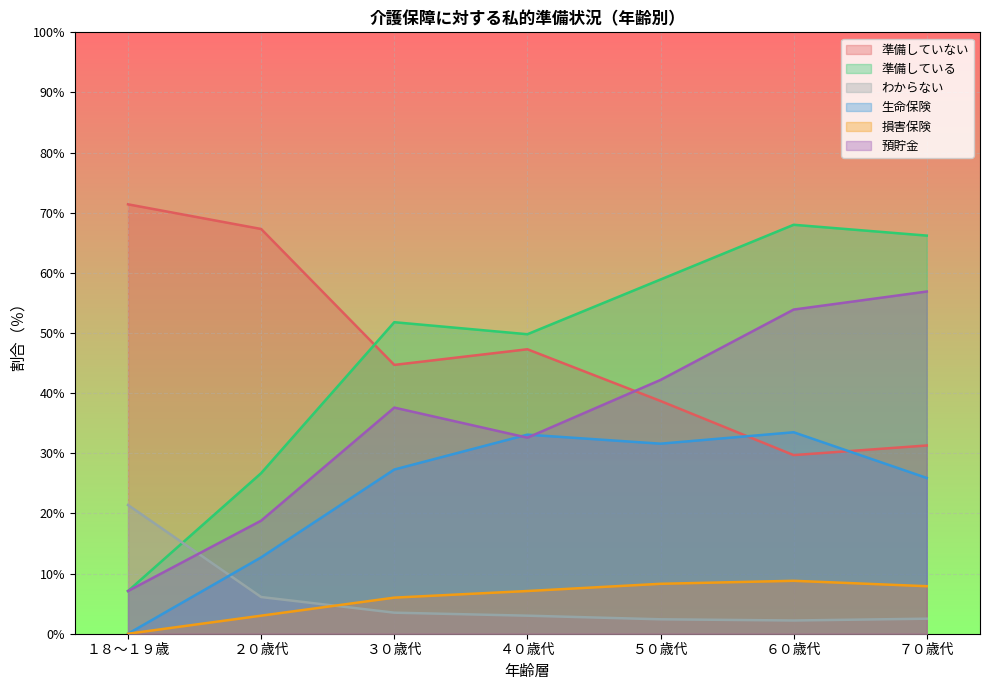

List the series in order of their peak value, lowest first.

損害保険, わからない, 生命保険, 預貯金, 準備している, 準備していない